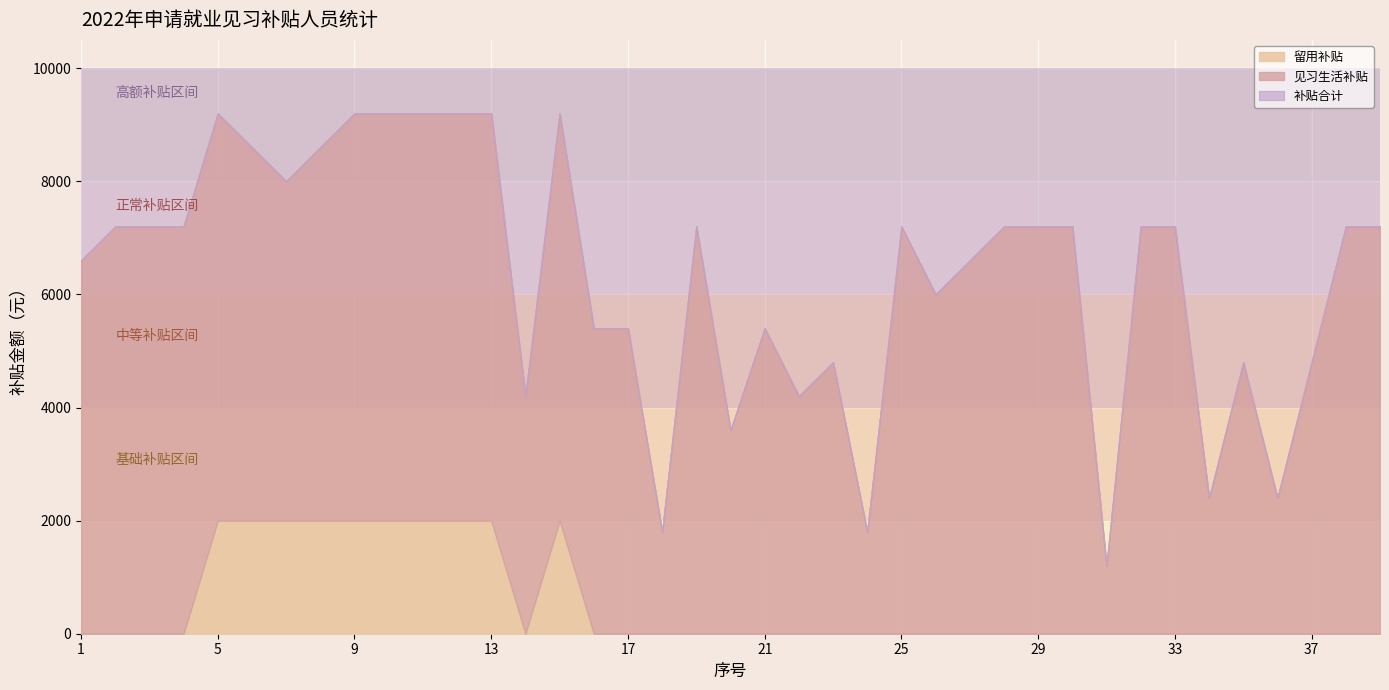

What is the approximate value of 见习生活补贴 at 17, to the nearest 100?

5400